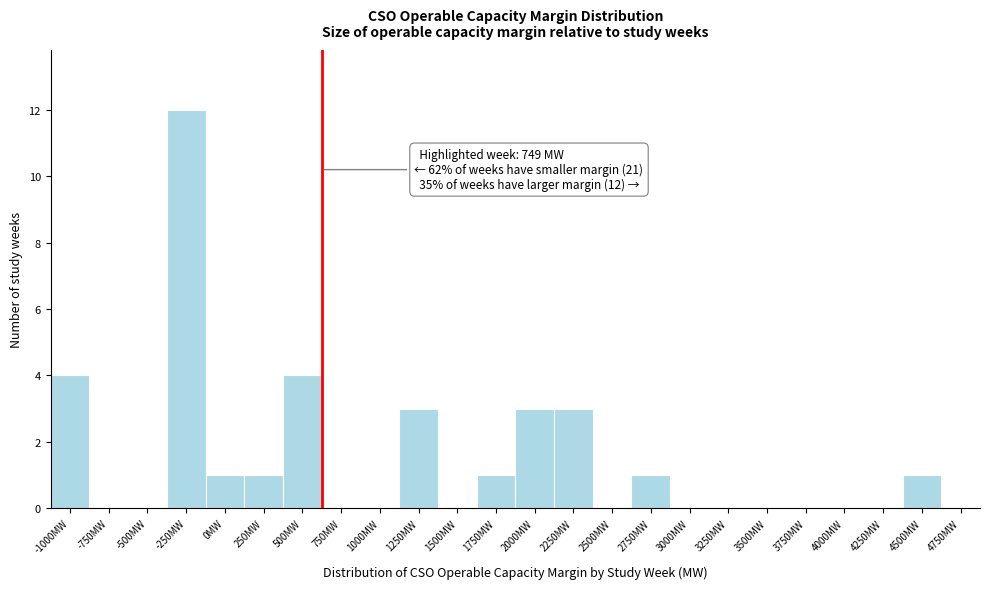

Reading left to right, extract all data points from this chart.

-1000MW=4	-750MW=0	-500MW=0	-250MW=12	0MW=1	250MW=1	500MW=4	750MW=0	1000MW=0	1250MW=3	1500MW=0	1750MW=1	2000MW=3	2250MW=3	2500MW=0	2750MW=1	3000MW=0	3250MW=0	3500MW=0	3750MW=0	4000MW=0	4250MW=0	4500MW=1	4750MW=0